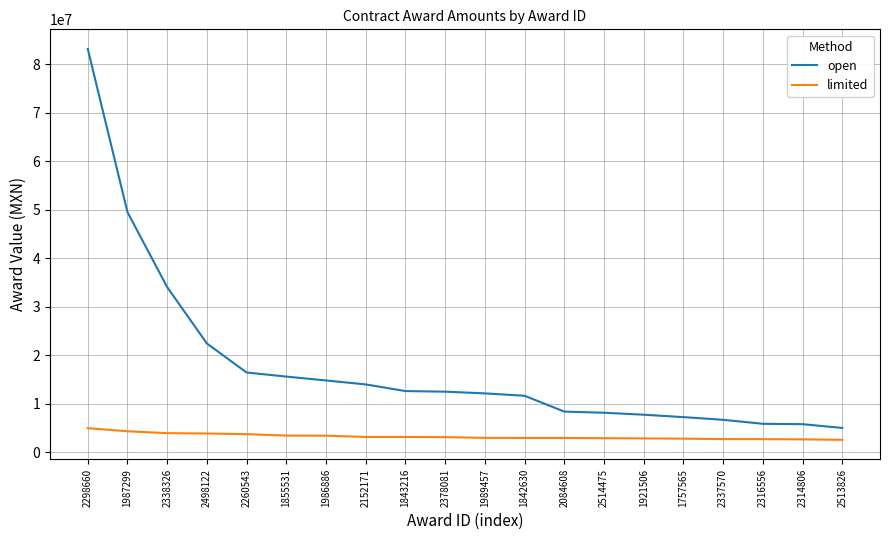

What position from the left is 1986886?

7